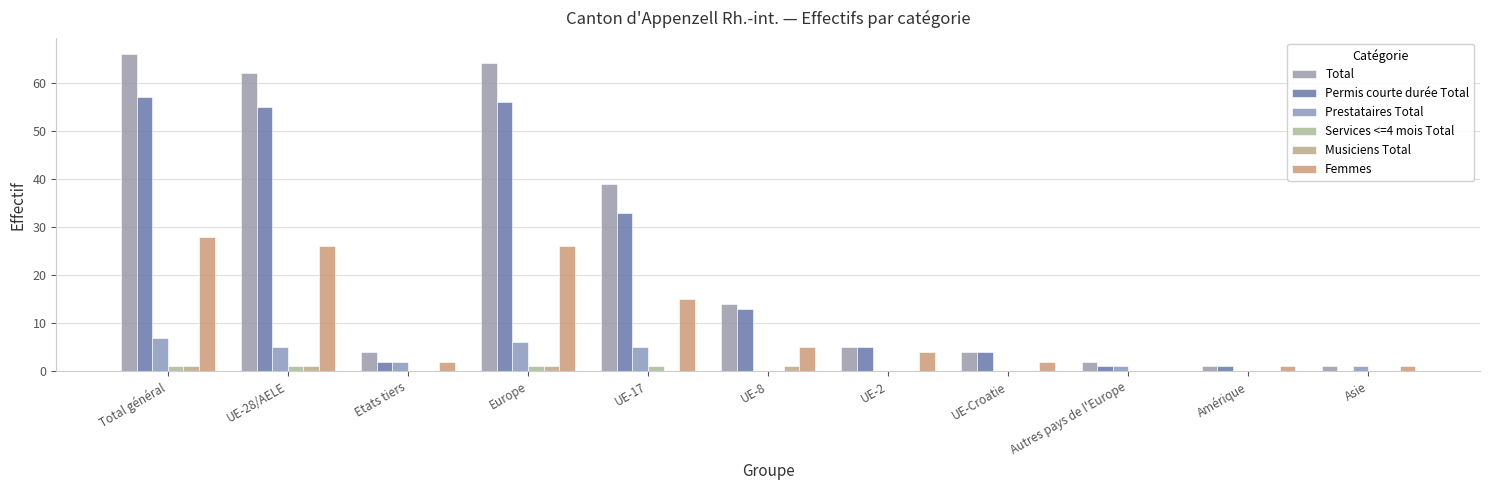

What are all the series names shown in the legend?

Total, Permis courte durée Total, Prestataires Total, Services <=4 mois Total, Musiciens Total, Femmes